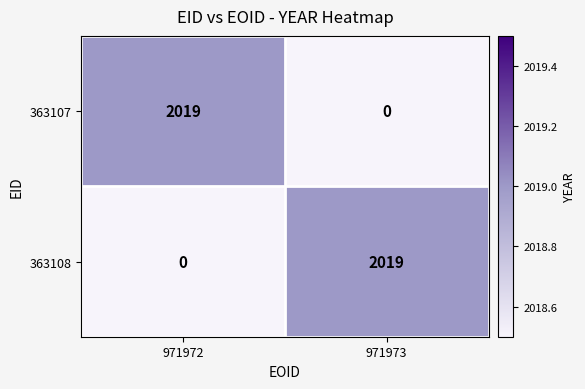

What is the spread (max minus min) of values at 971972?

2019